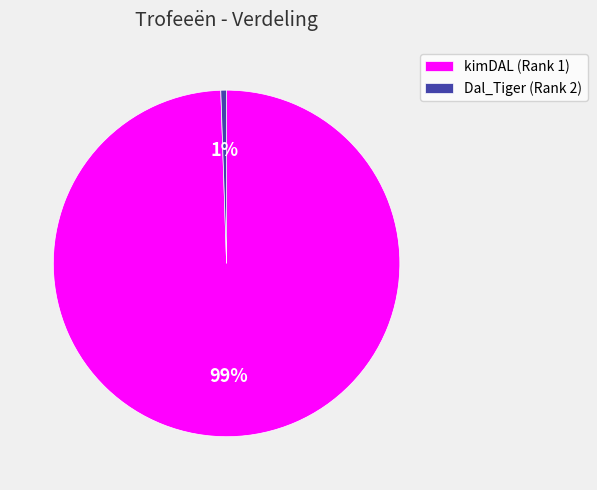

Count the number of slices in the pie.

2